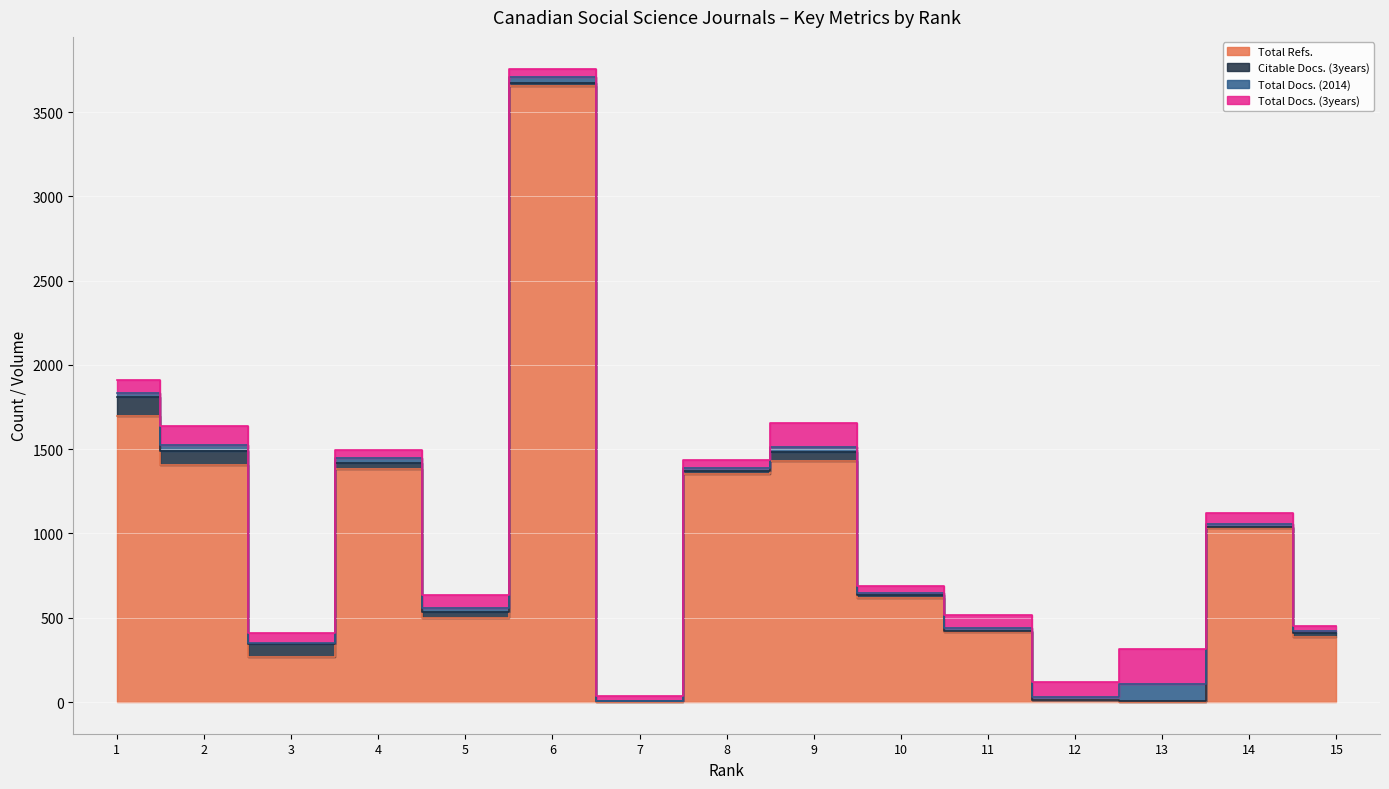

The Total Refs. series shows 1409 at 2. True or false?

True